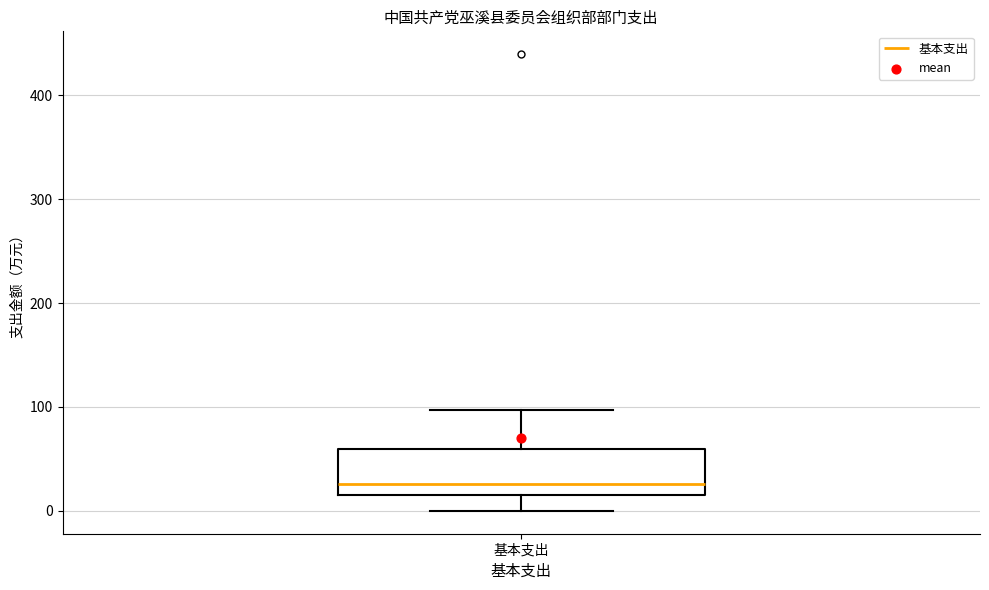

Transcribe this box plot: give where the median line is, the range the box spans, and where the two whiskers end, as read against the y-axis. The values are not printed on the chart, so give them approximately, as read against the axis.

median 30, box 20 to 60, whiskers 0 to 100